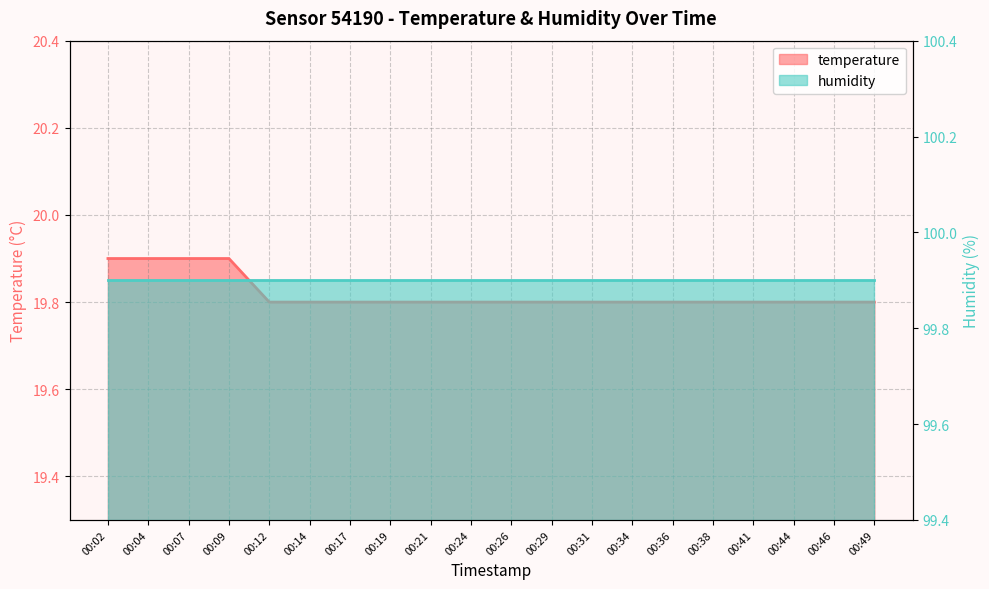

Count the number of categories in the chart.

20